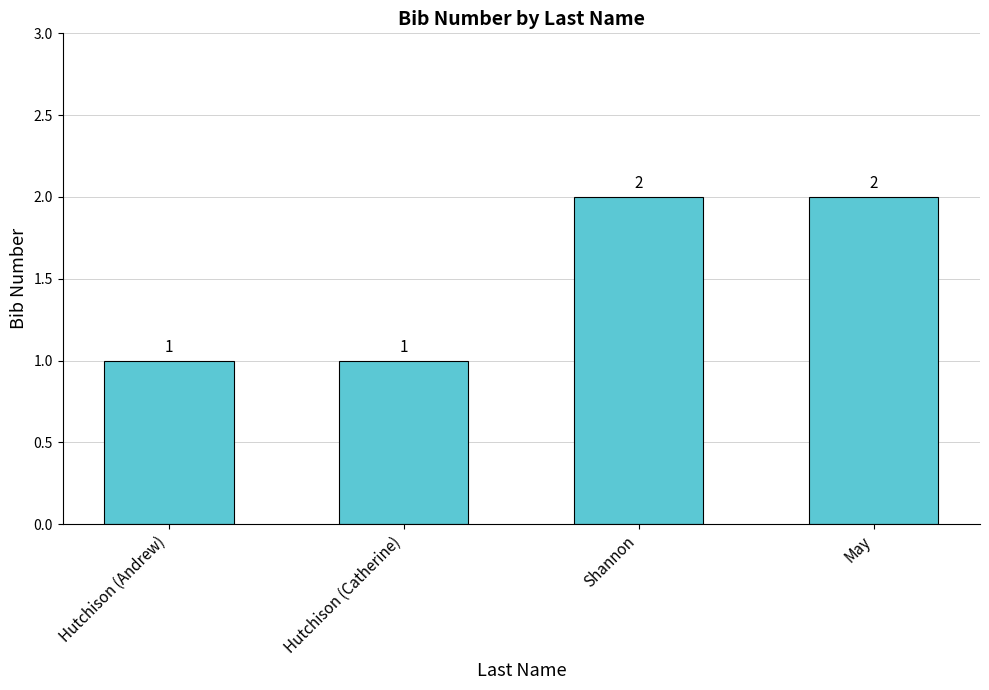

The value at Shannon is 2. True or false?

True